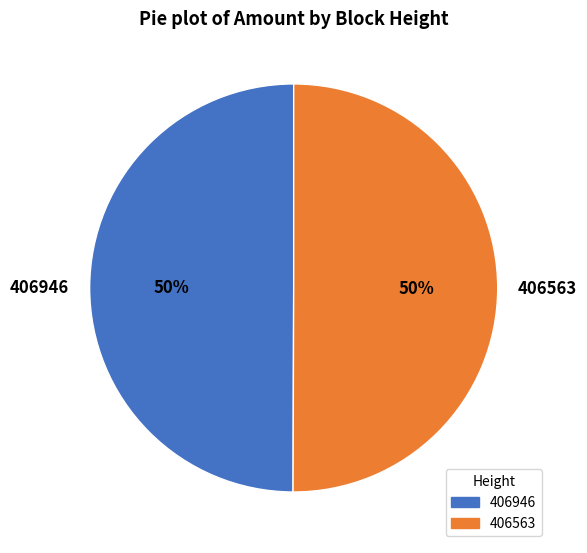

Combined, do 406563 and 406946 account for over 50%?

Yes